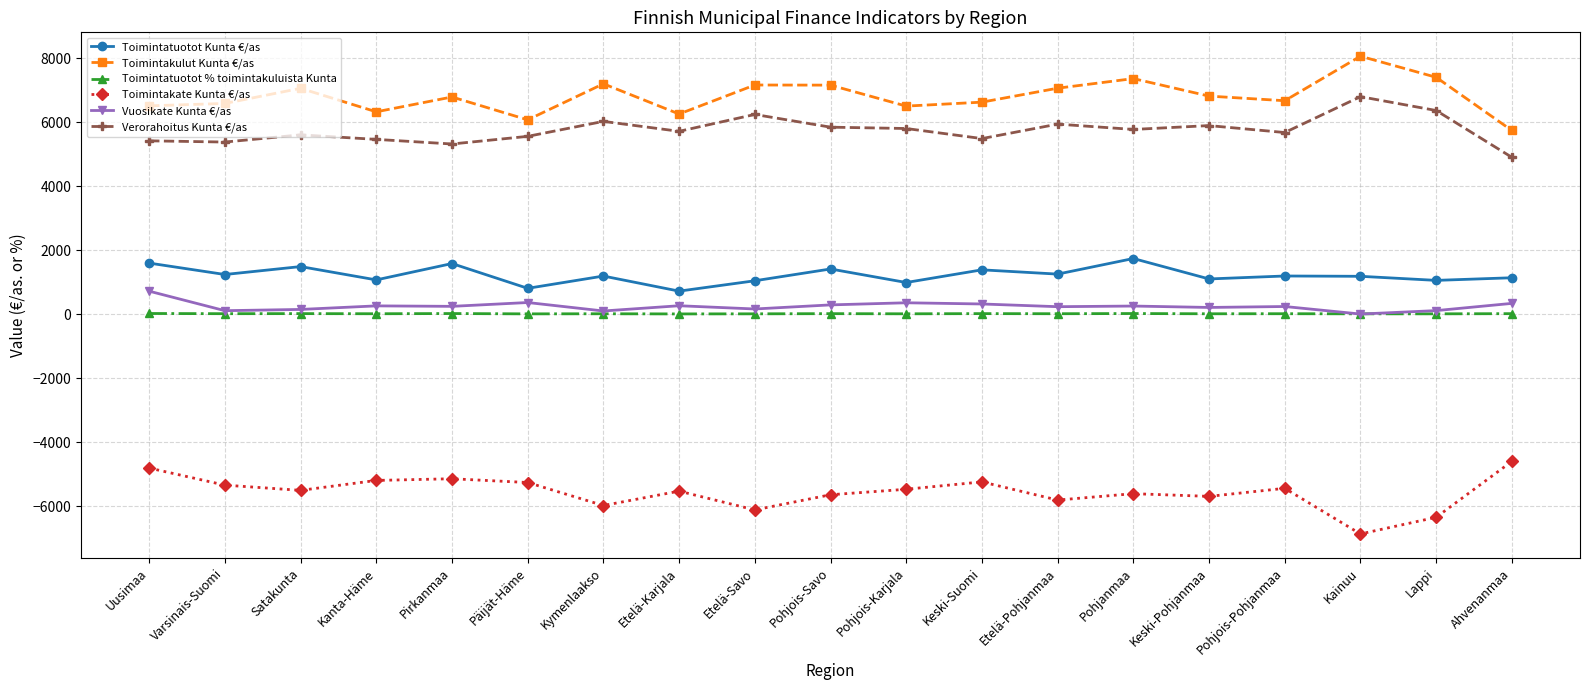

In Toimintatuotot % toimintakuluista Kunta, how many points are lower than both neighbors (excluding endpoints)?

8